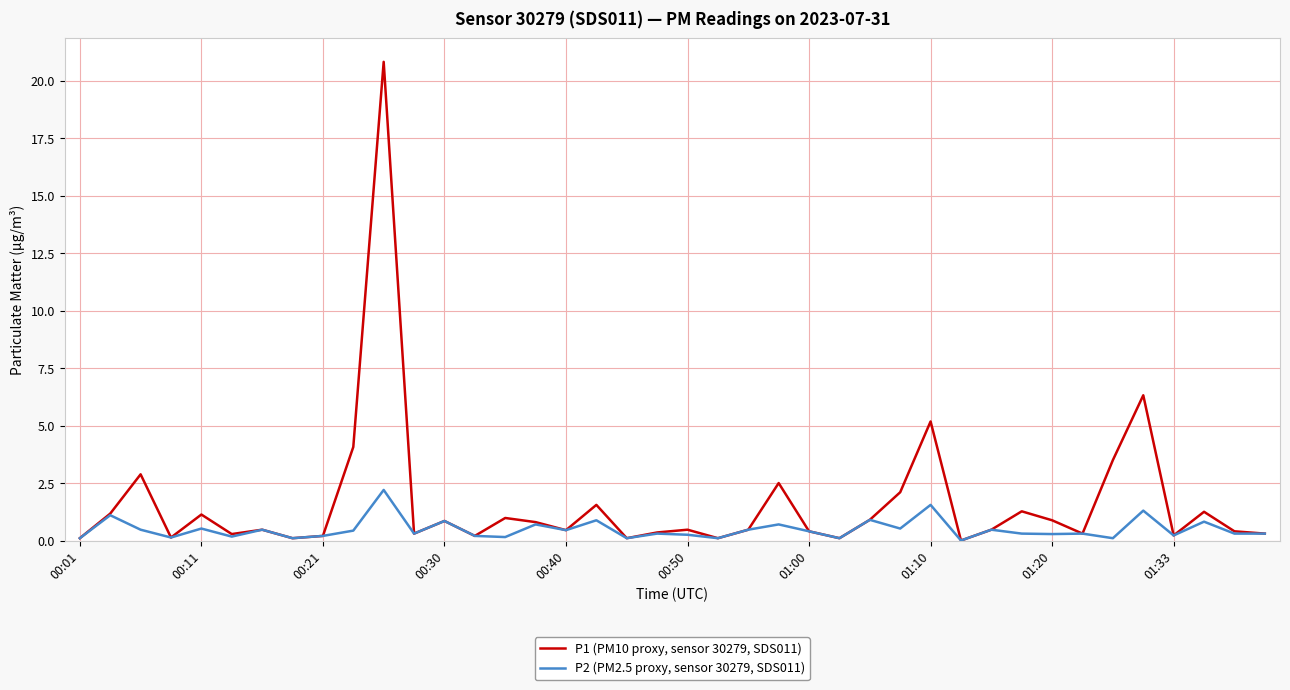

Which series has the largest range (max minus min)?

P1 (PM10 proxy, sensor 30279, SDS011)